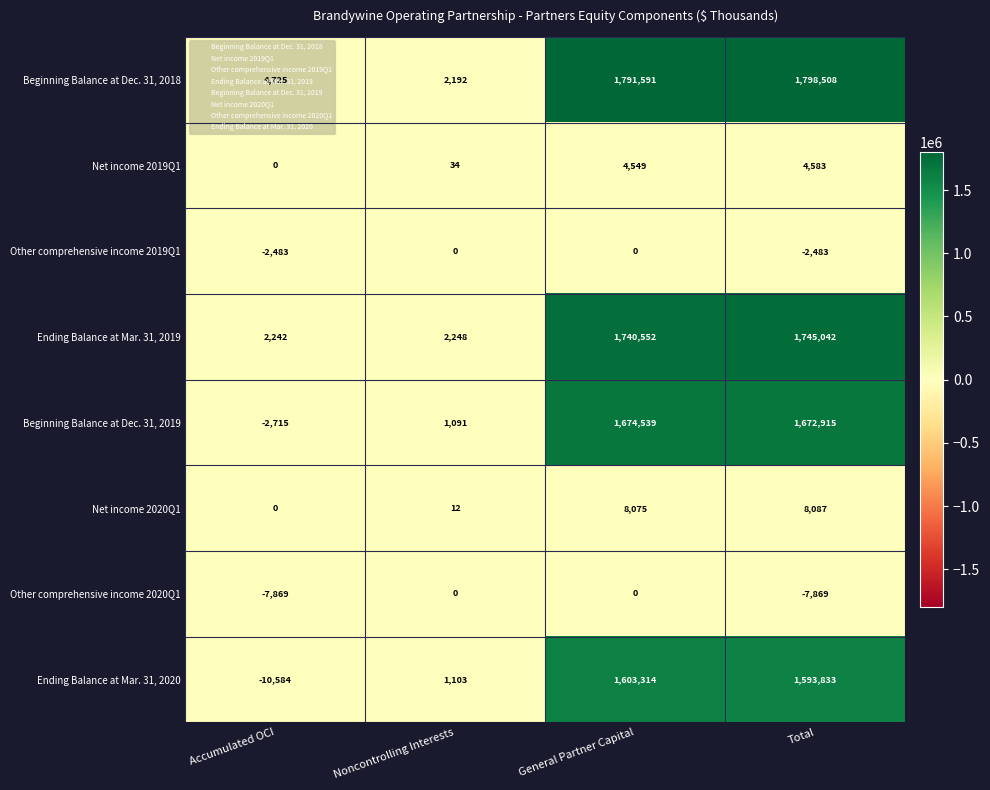

What is the smallest value displayed?

-10584